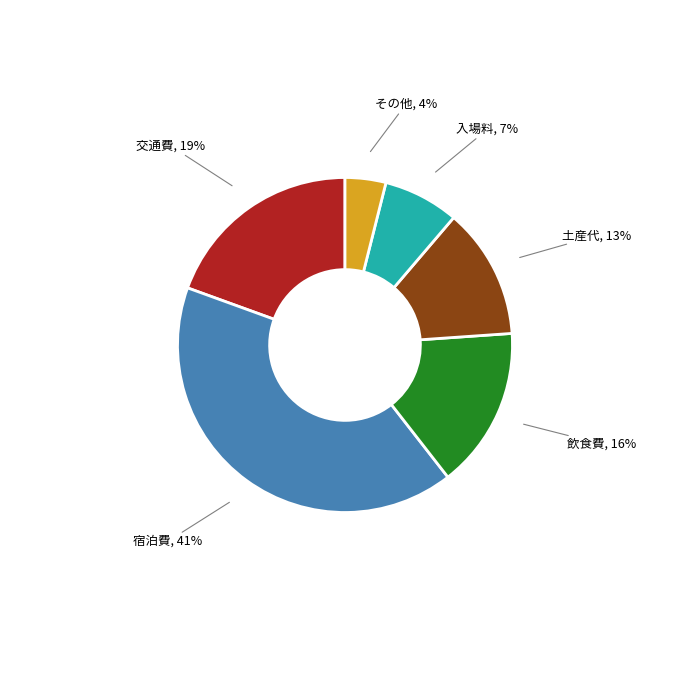

To the nearest percent, what is the difference between the largest and smallest slice percentages?

37%